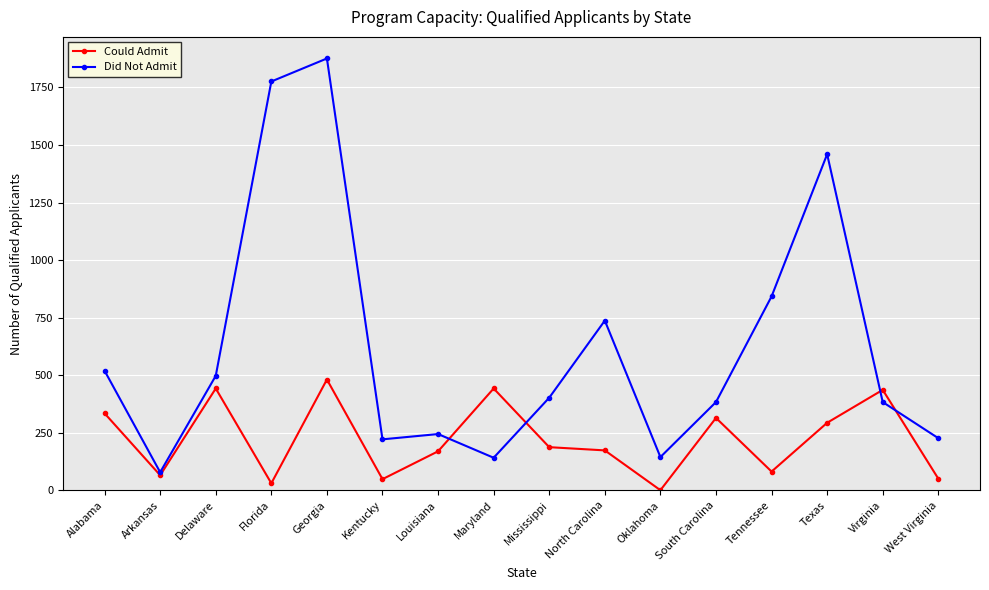

How many distinct data groups are displayed?

2